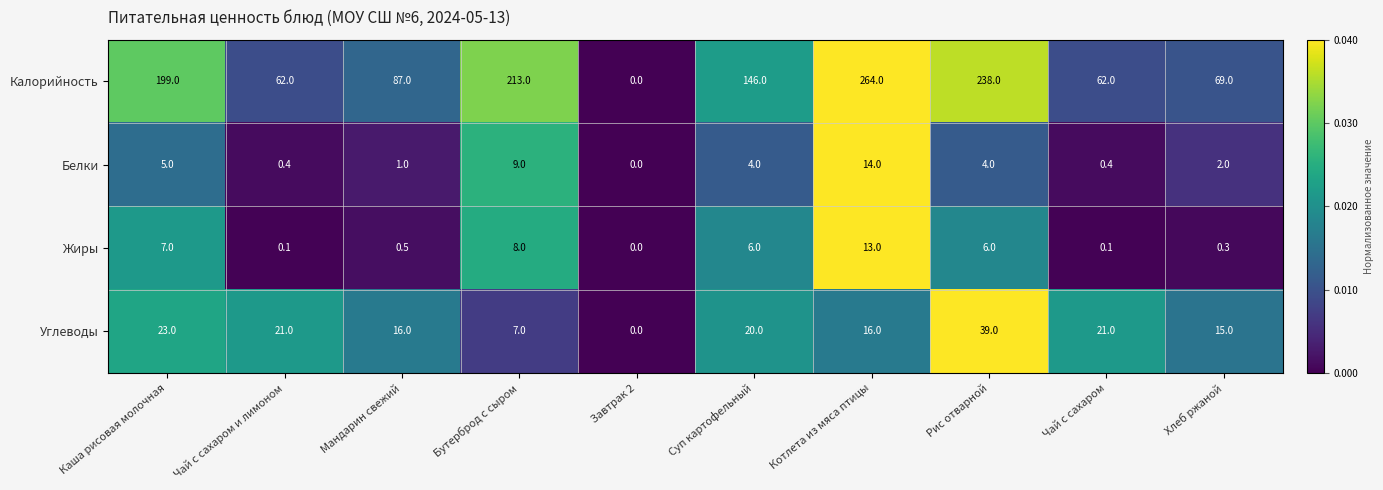

At which label does Белки reach its peak?

Котлета из мяса птицы